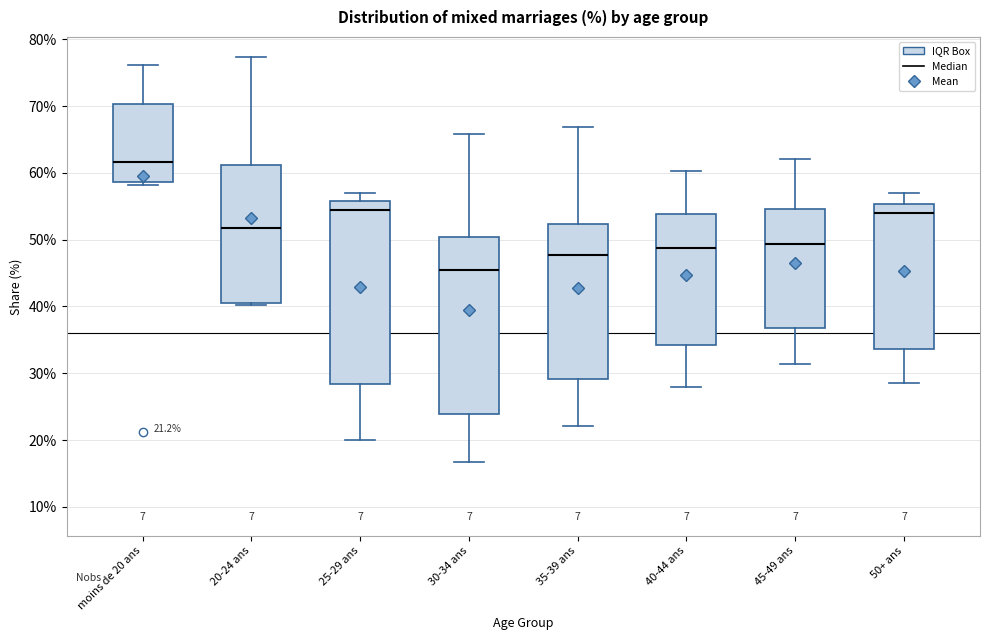

Which box has the lowest median line?

30-34 ans